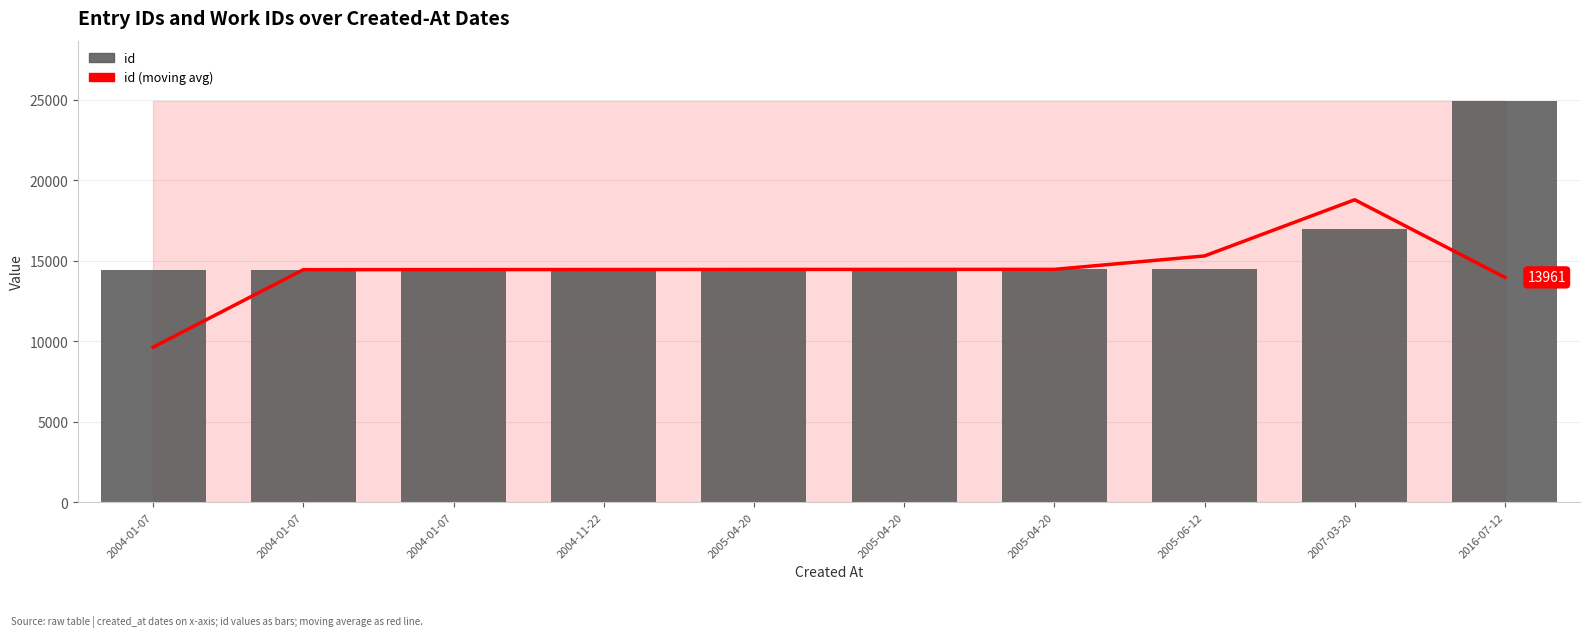

Reading right to left, what are all the values shown in this chart?

id (moving avg): 13961.3	18783.0	15293.7	14460.0	14457.0	14454.7	14449.7	14444.3	14440.3	9626.3
id: 24926.0	16958.0	14465.0	14458.0	14457.0	14456.0	14451.0	14442.0	14440.0	14439.0